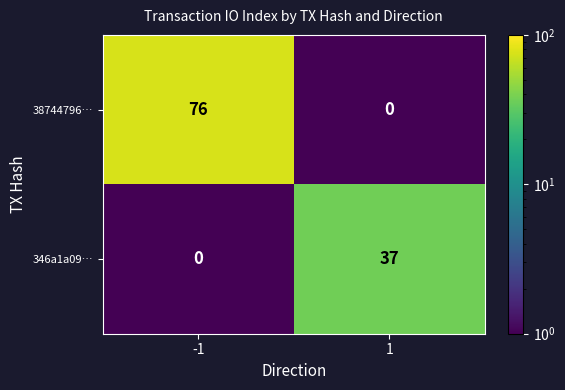

True or false: 346a1a09… has a value of 17 at 1.

False